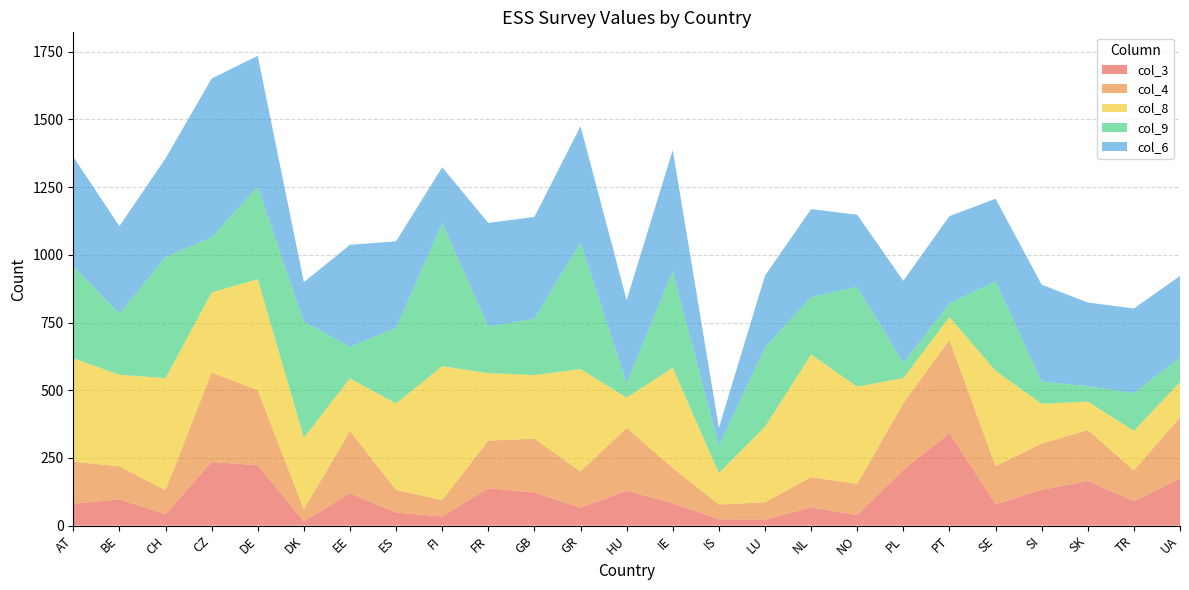

Reading left to right, what are all the values shown in this chart?

col_3: 81	97	42	235	223	15	120	48	34	138	122	66	129	83	23	22	67	39	206	341	79	132	165	90	173
col_4: 155	122	89	330	277	45	229	84	60	176	199	134	232	130	55	64	112	115	247	344	141	171	188	114	227
col_8: 382	338	414	296	410	265	195	319	495	249	235	378	112	370	116	279	453	359	92	85	352	147	105	146	130
col_9: 340	226	447	204	342	428	117	279	528	172	208	467	53	357	101	293	212	369	56	51	330	82	57	140	91
col_6: 404	323	364	586	483	146	376	320	206	383	376	430	307	447	66	265	325	266	303	322	305	358	309	312	301